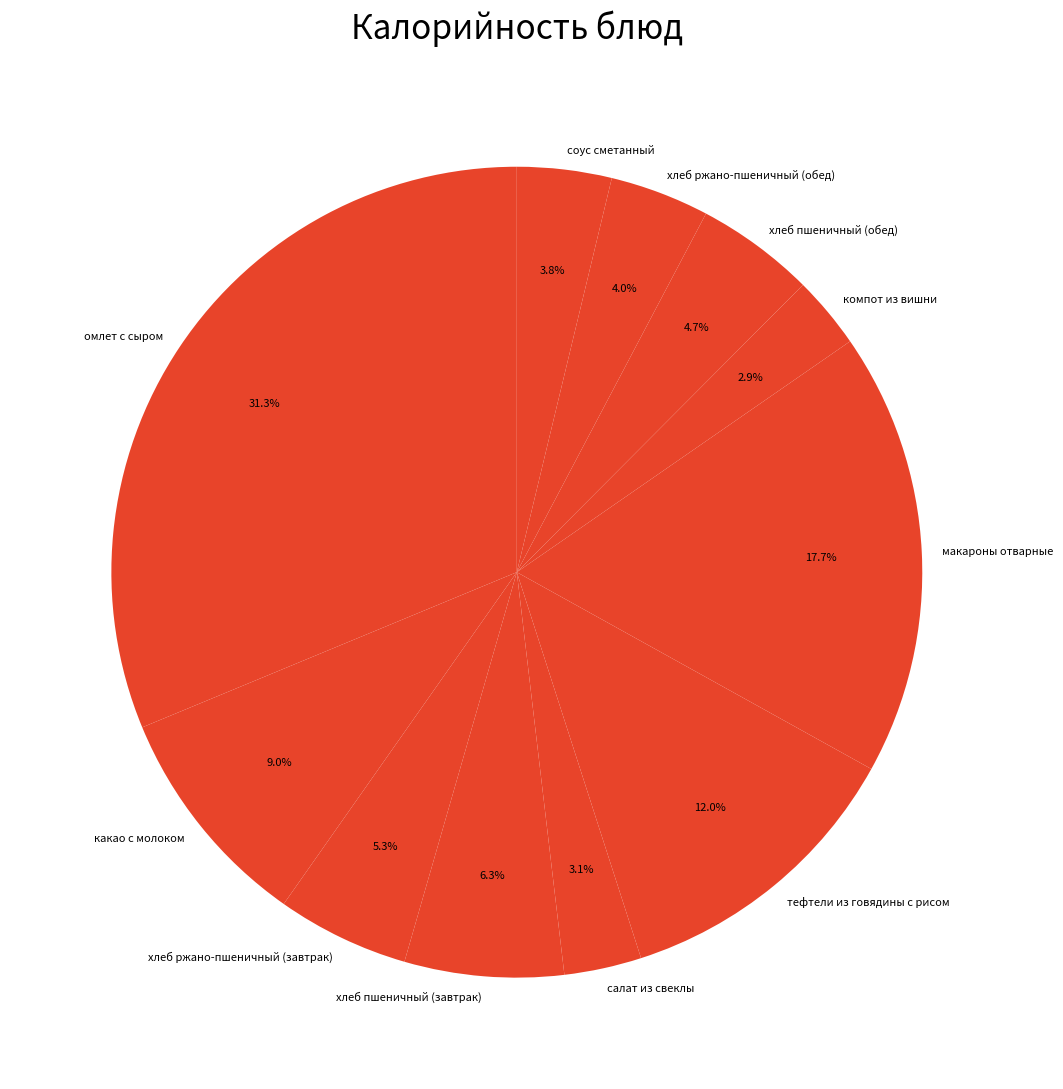

Which category has the biggest portion of the pie?

омлет с сыром